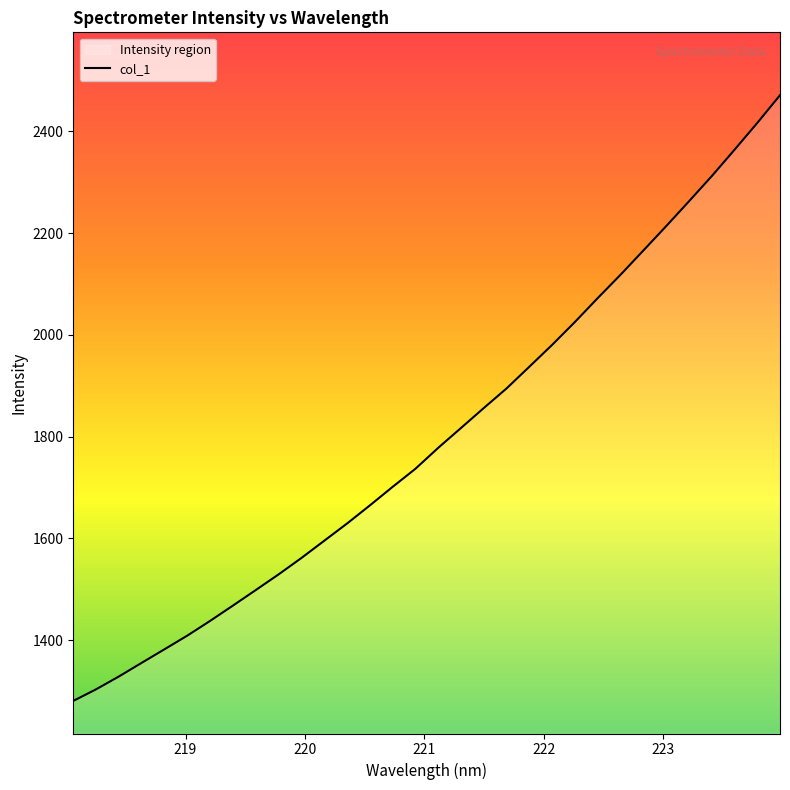

What is the minimum value shown in the chart?

1280.6